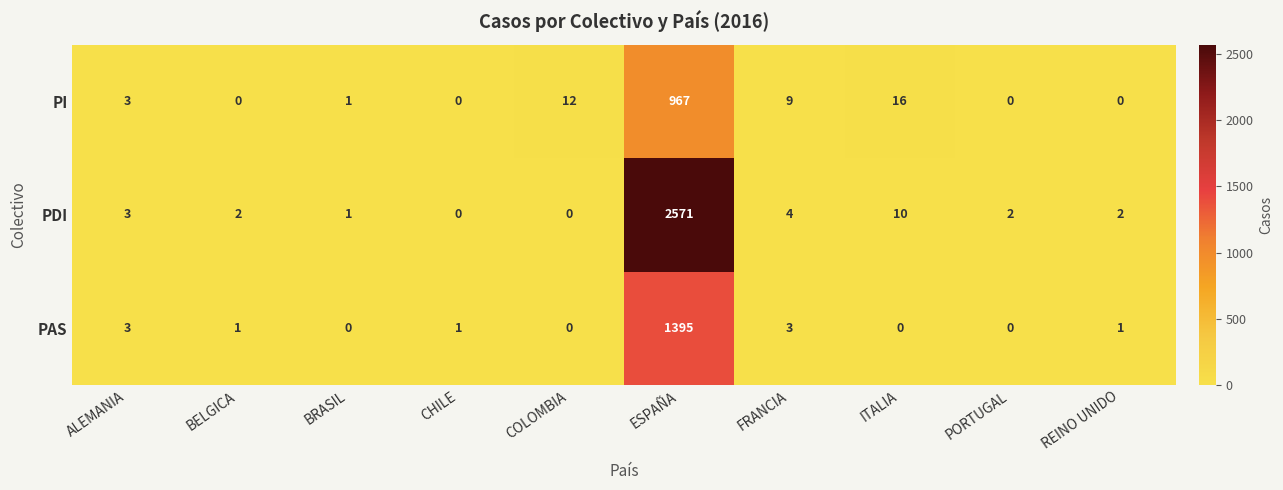

How many values in PI are above zero?

6